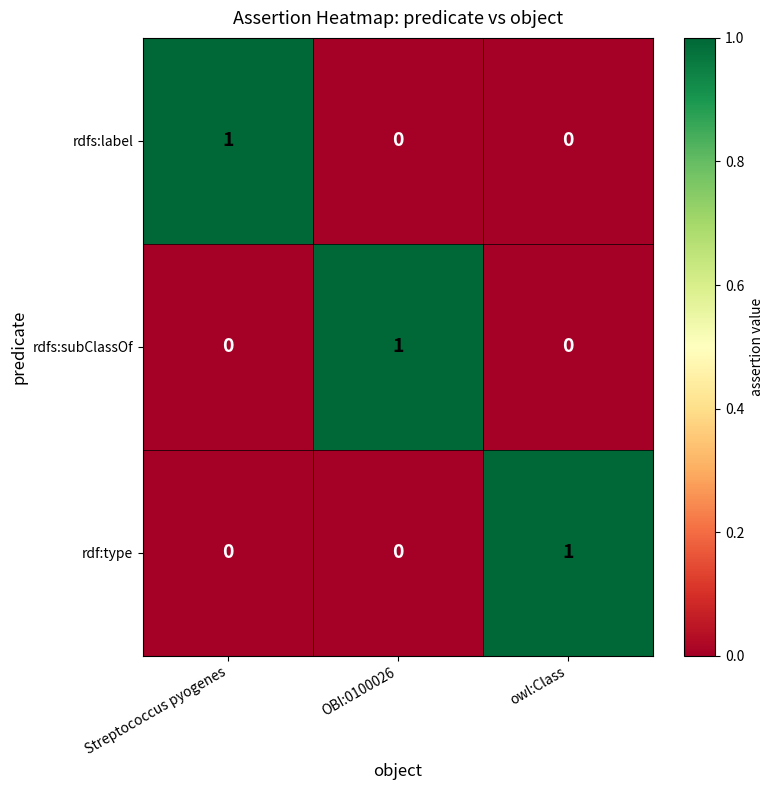

The rdfs:label series shows -1 at owl:Class. True or false?

False